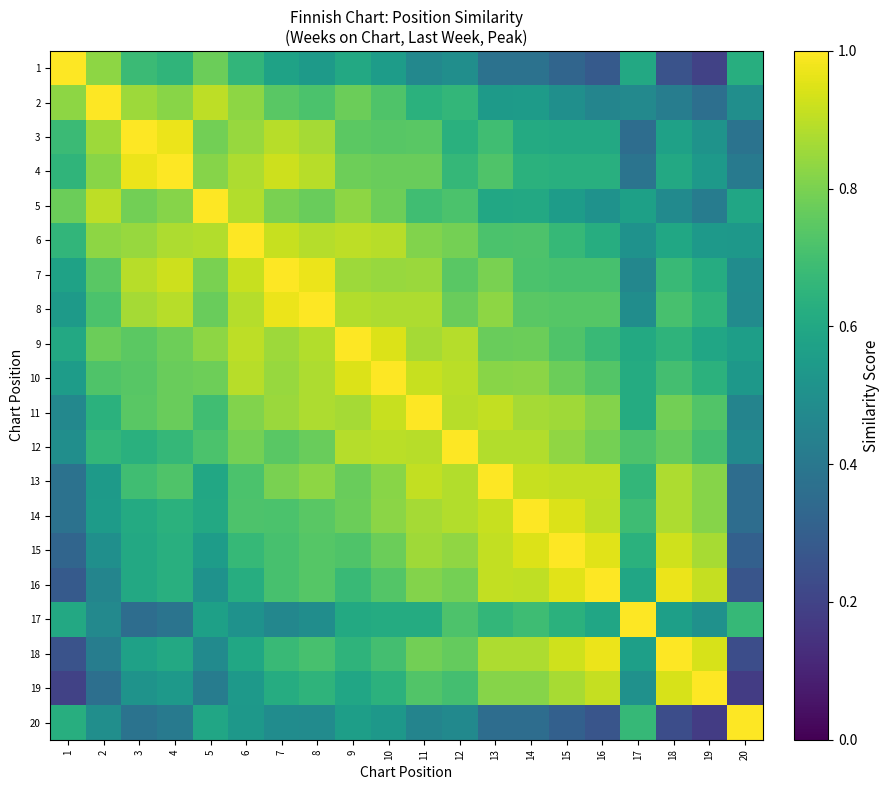

At which category does the chart reach its peak across all series?

1